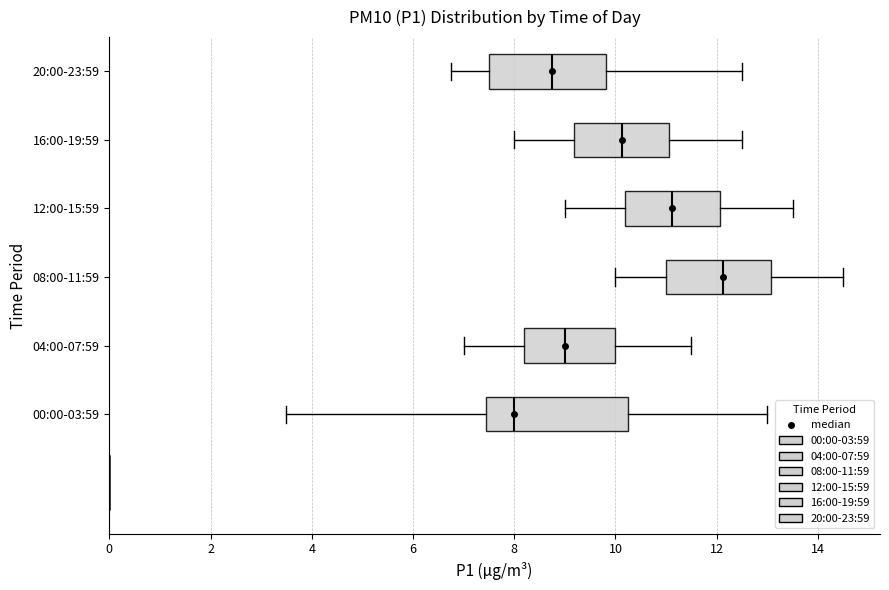

Where does the median line of the box for 20:00-23:59 sit on the x-axis? The values are not printed on the chart, so give them approximately, as read against the axis.

8.8